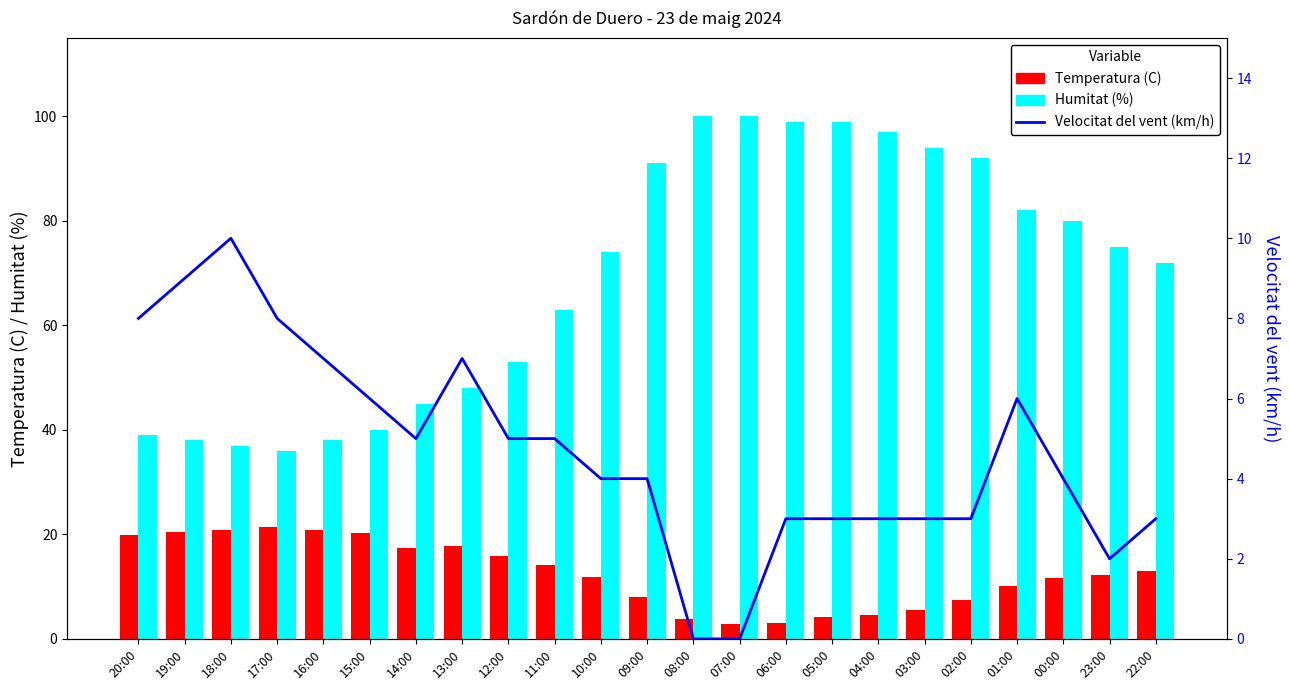

The value of Humitat (%) at 00:00 is 131.8. True or false?

False